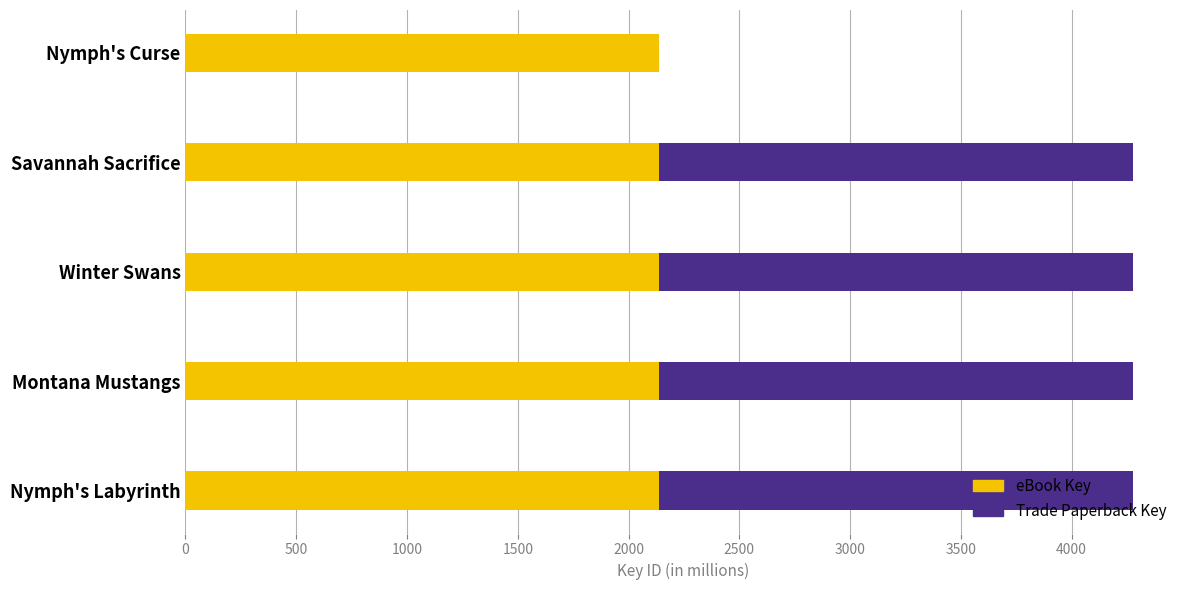

What is the sum of the eBook Key values at Montana Mustangs and Nymph's Curse?

4275.3